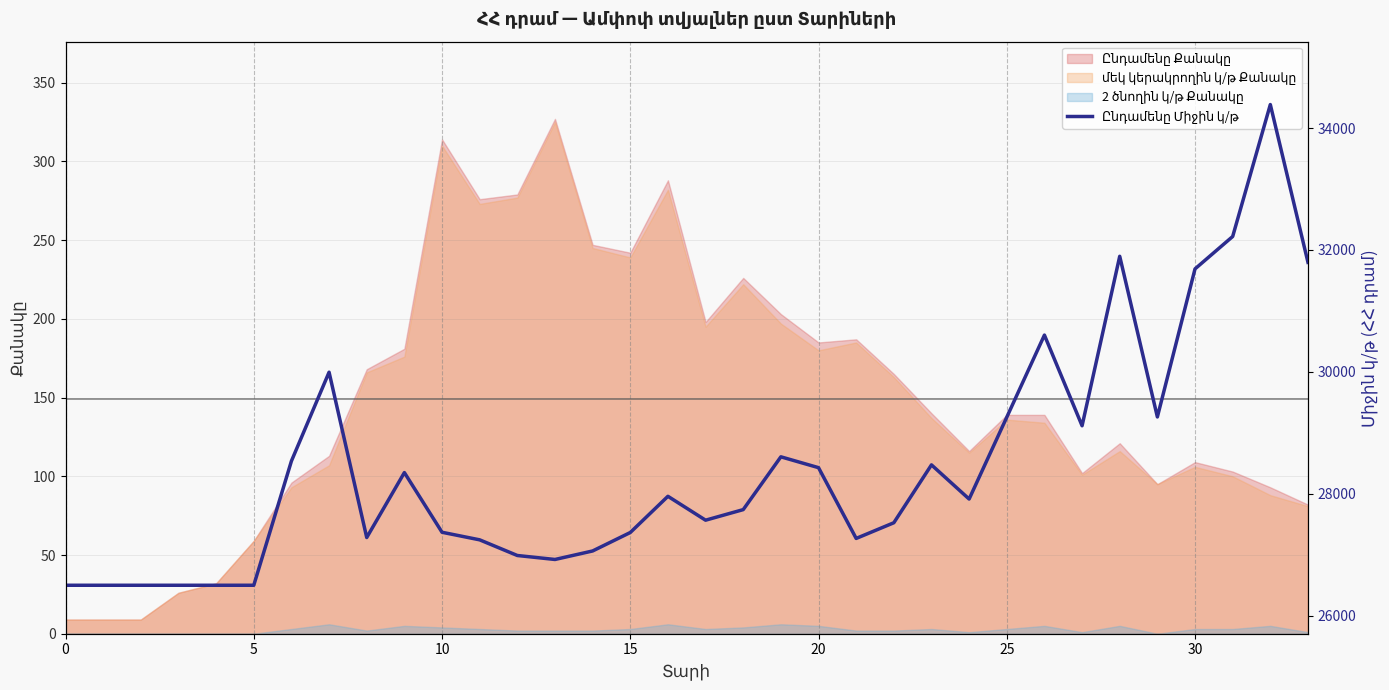

The value at 15 is 36890.5. True or false?

False